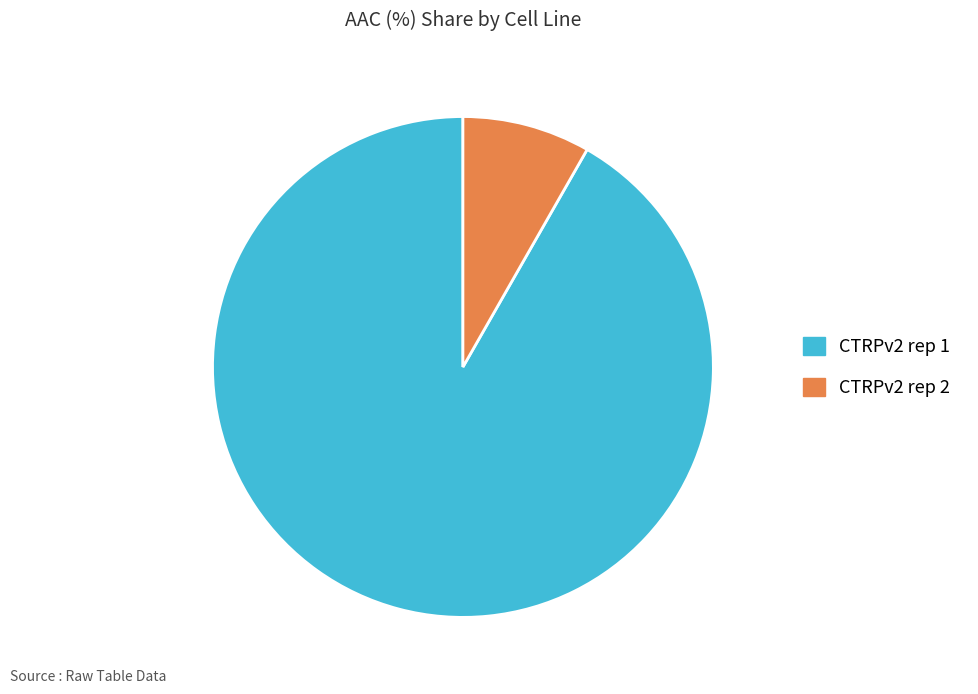

True or false: CTRPv2 rep 1 accounts for 99% of the total.

False